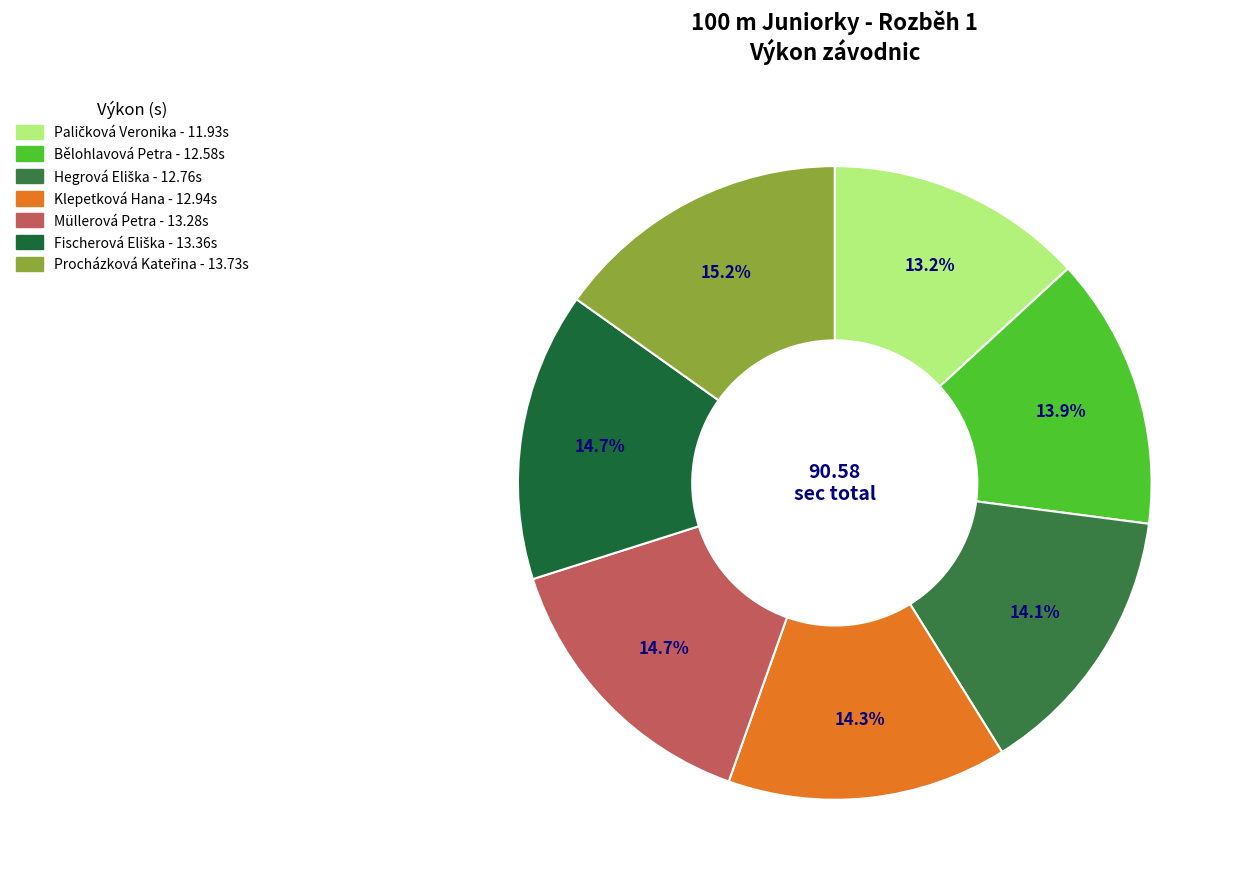

Does Paličková Veronika represent more than half of the total?

No